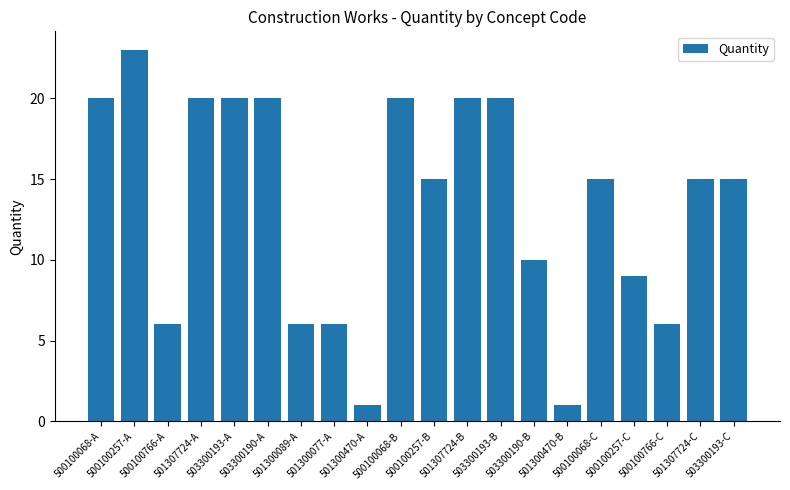

How many distinct data groups are displayed?

1